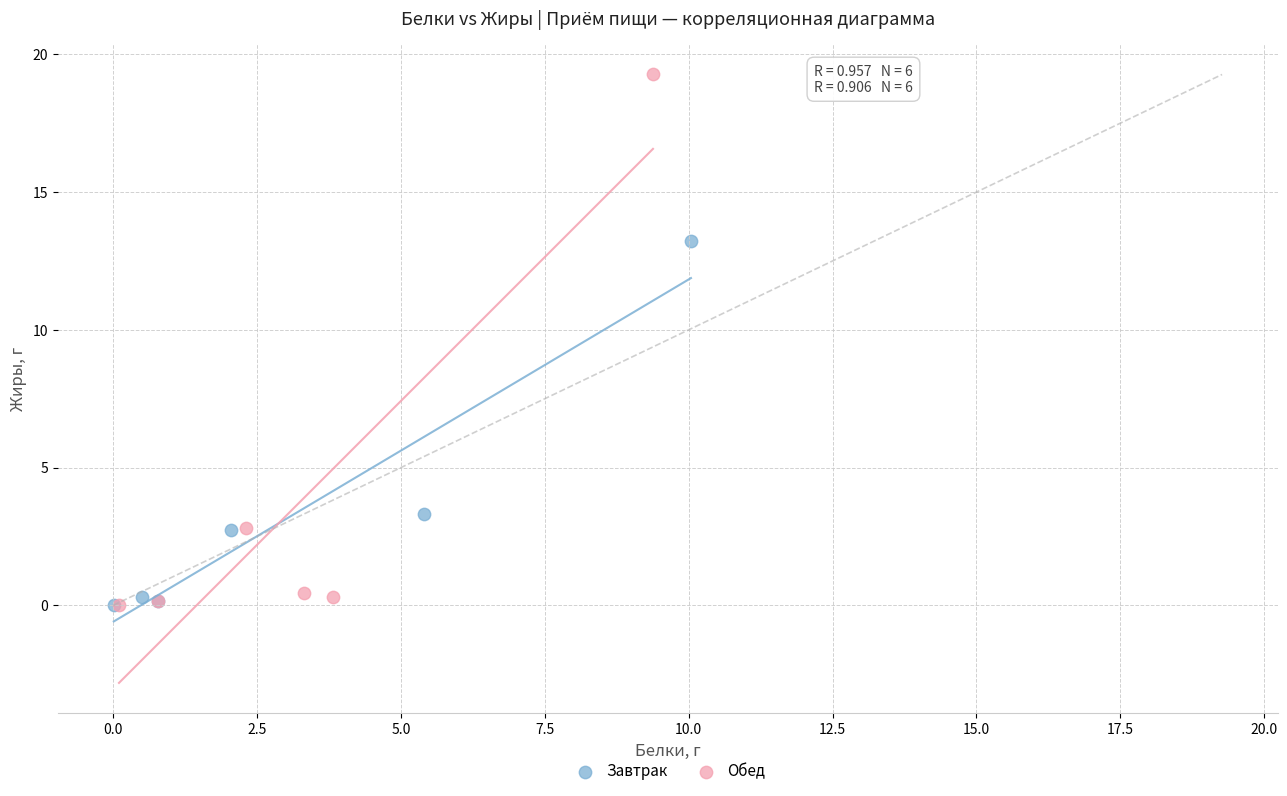

Which series reaches the maximum Y coordinate?

Обед